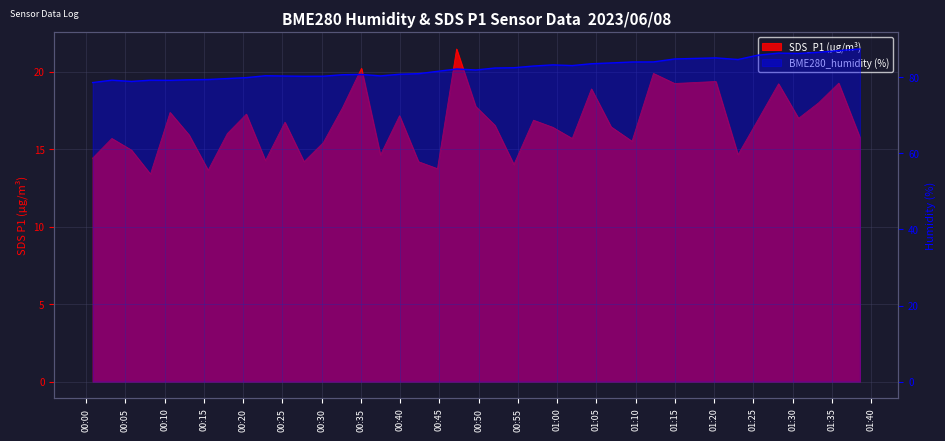

What is the label of the 38th point from the right?

2023/06/08 00:03:17